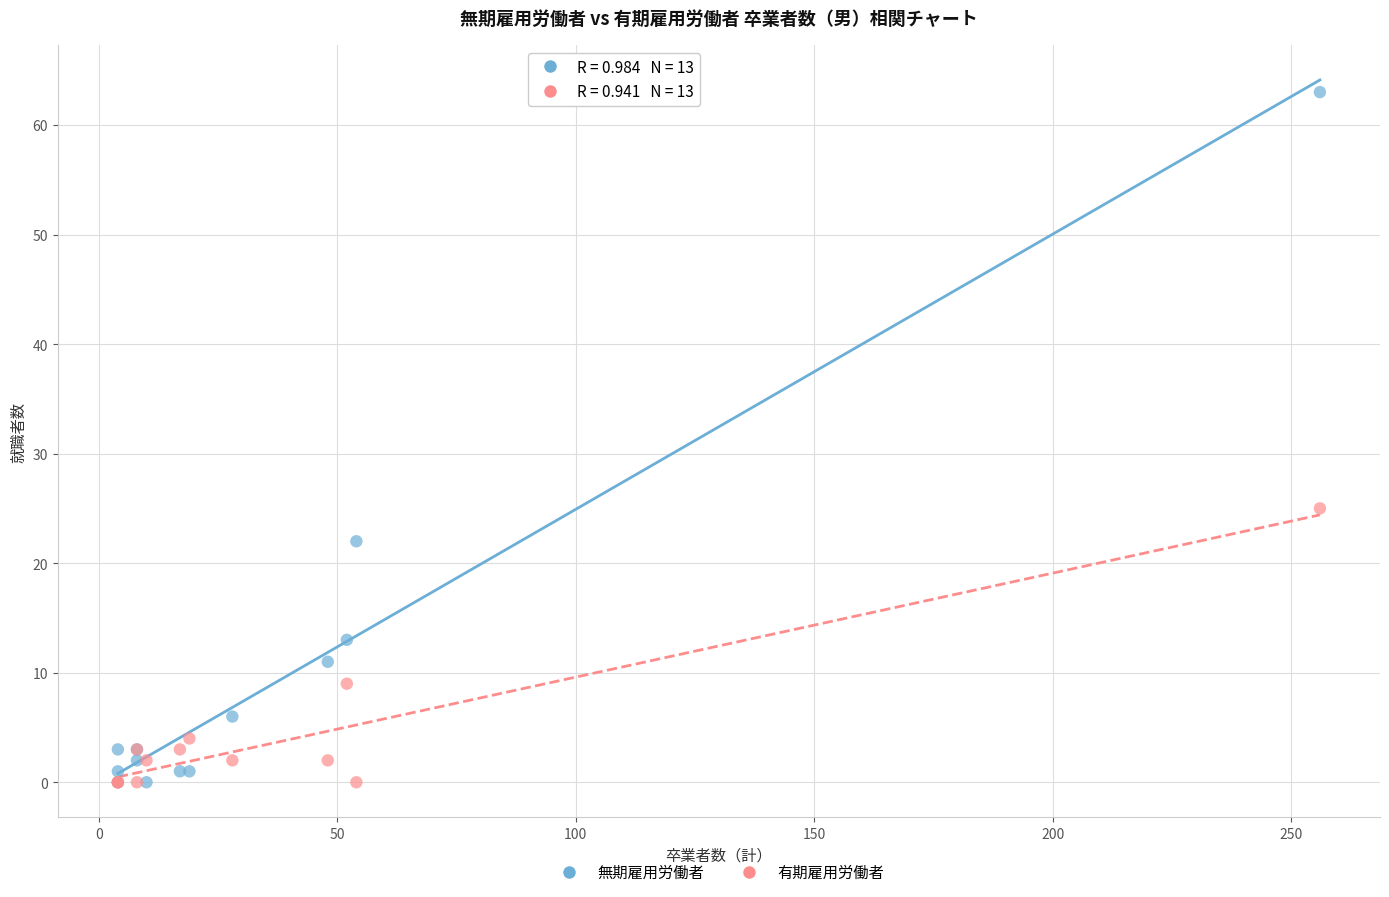

Across all series, what Y value is closest to 31?

25